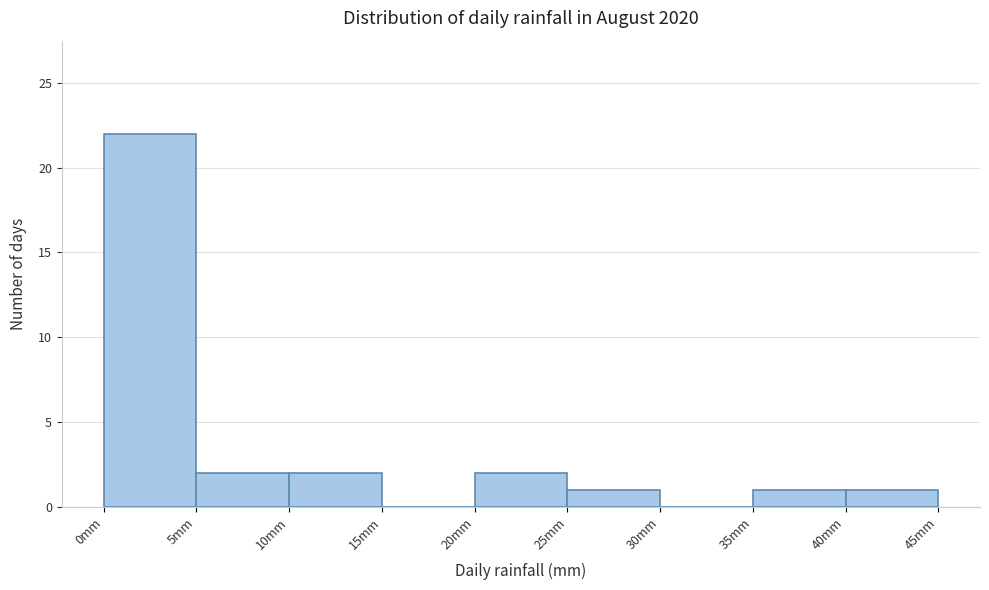

Over which range of the x-axis is the bar tallest?

0 to 5